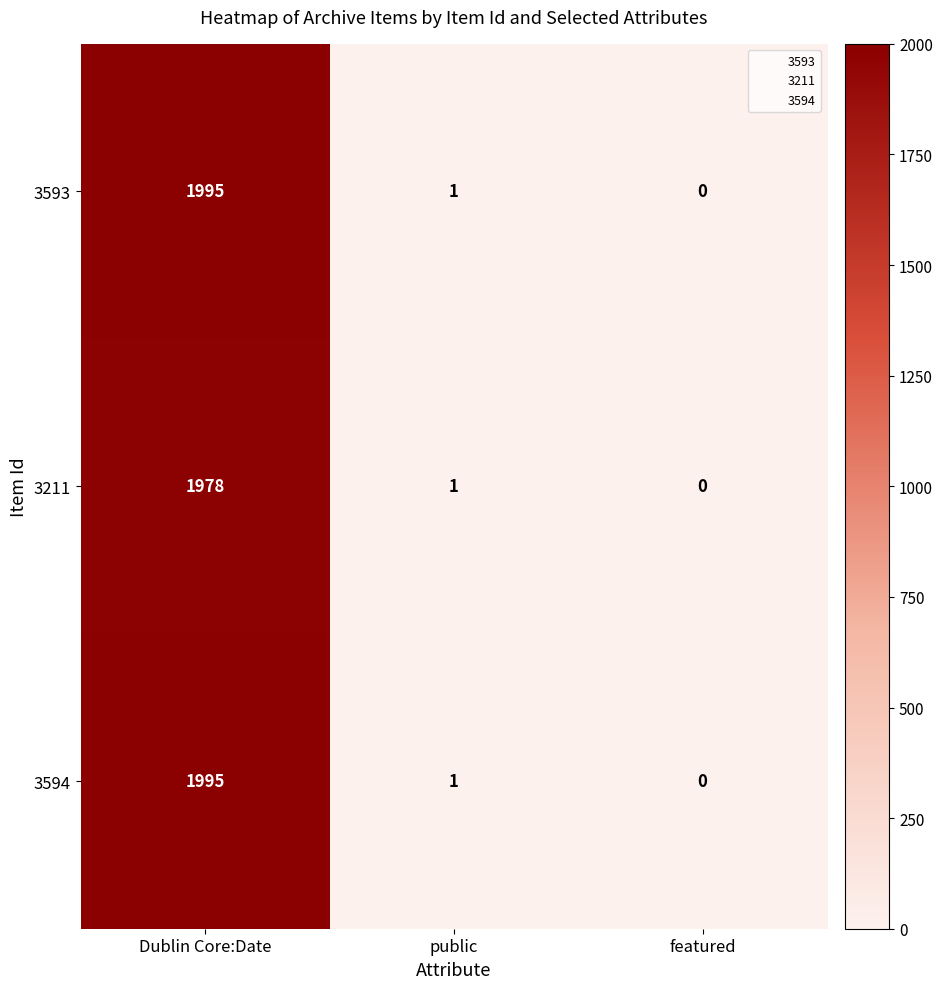

Reading right to left, what are all the values shown in this chart?

3593: 0	1	1995
3211: 0	1	1978
3594: 0	1	1995